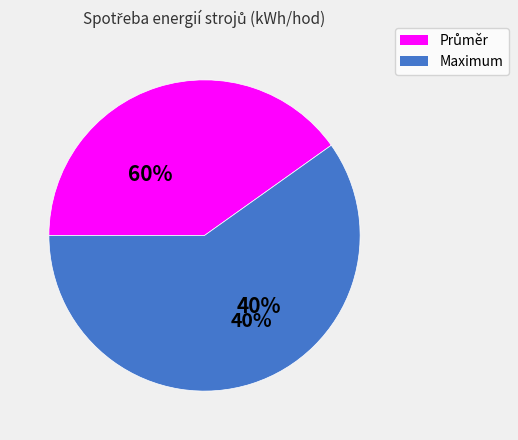

Does provoz I patro. represent more than half of the total?

No